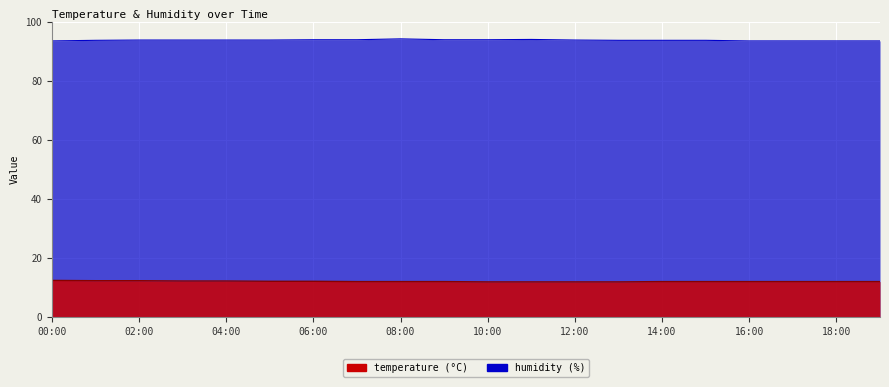

Which label corresponds to the smallest value in the chart?

10:00